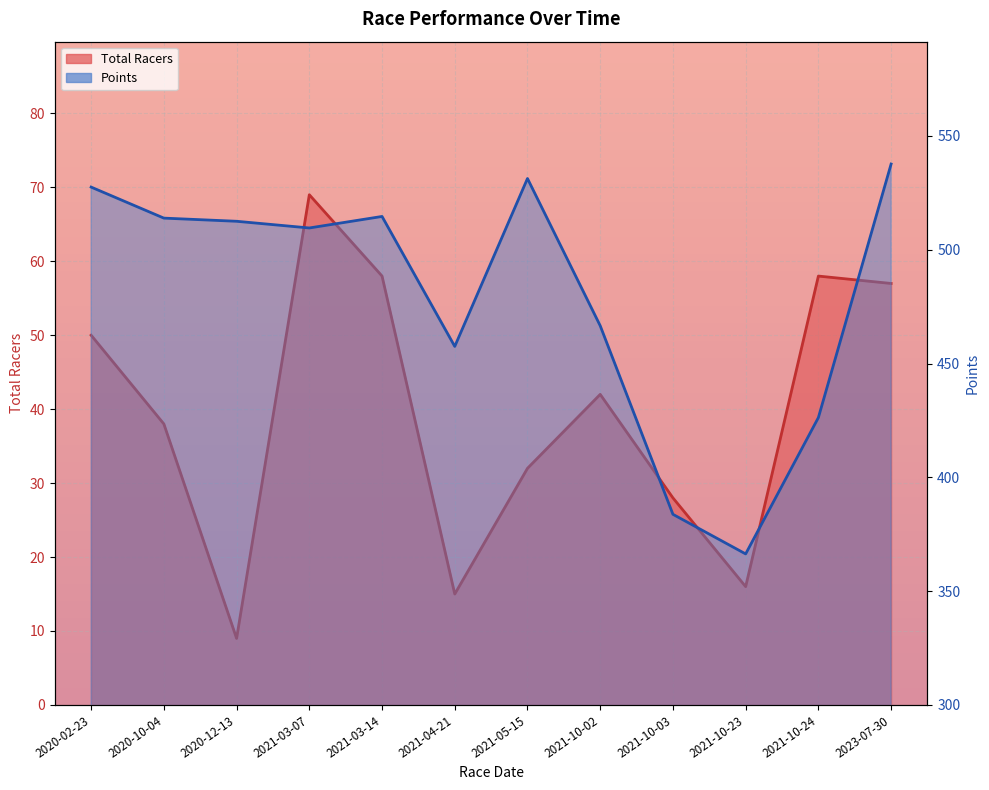

Reading left to right, list all the values displayed in this chart.

Total Racers: 2020-02-23=50.0	2020-10-04=38.0	2020-12-13=9.0	2021-03-07=69.0	2021-03-14=58.0	2021-04-21=15.0	2021-05-15=32.0	2021-10-02=42.0	2021-10-03=28.0	2021-10-23=16.0	2021-10-24=58.0	2023-07-30=57.0
Points: 2020-02-23=527.5	2020-10-04=513.9	2020-12-13=512.5	2021-03-07=509.6	2021-03-14=514.6	2021-04-21=457.5	2021-05-15=531.3	2021-10-02=466.6	2021-10-03=383.8	2021-10-23=366.4	2021-10-24=426.2	2023-07-30=537.6